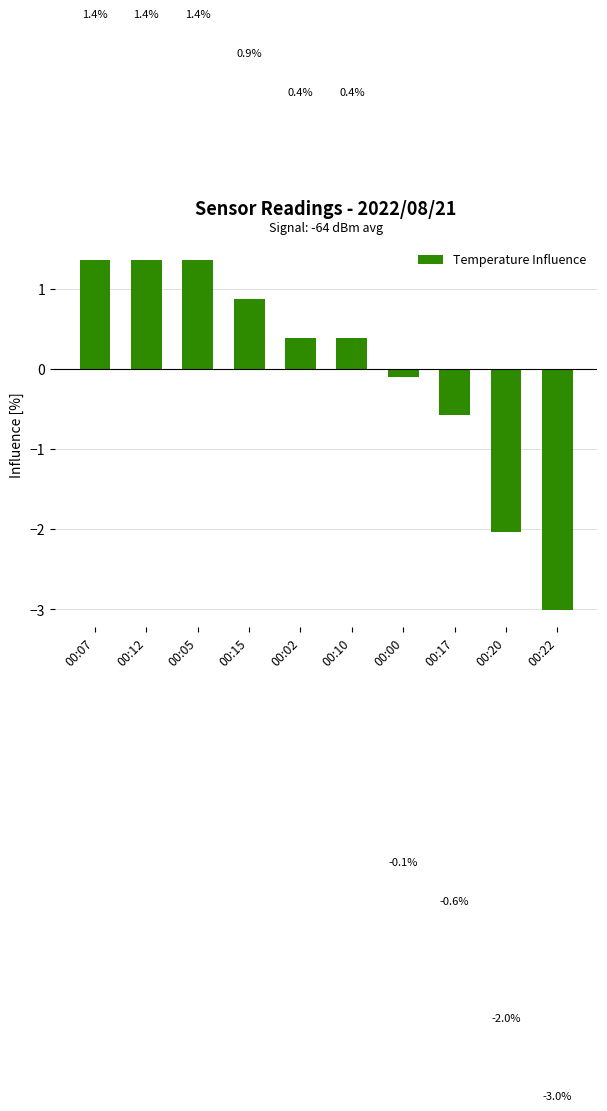

Approximately how many times larger is the value at 00:07 compared to 00:12?

1.0